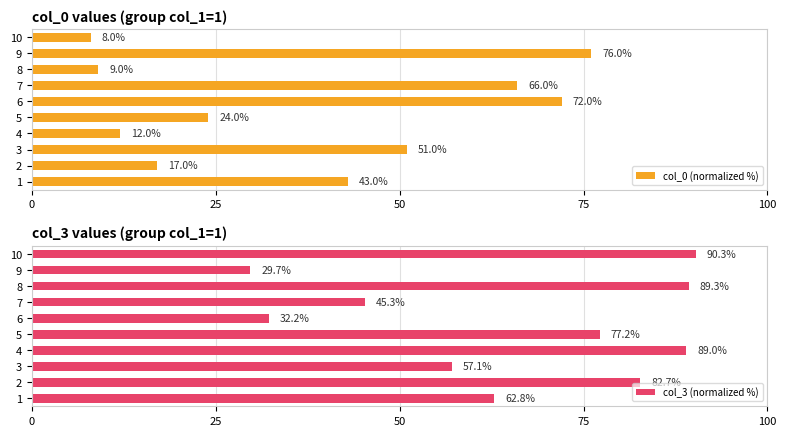

Reading right to left, what are all the values shown in this chart?

col_0 (normalized %): 8.0	76.0	9.0	66.0	72.0	24.0	12.0	51.0	17.0	43.0
col_3 (normalized %): 90.3	29.7	89.3	45.3	32.2	77.2	89.0	57.1	82.7	62.8